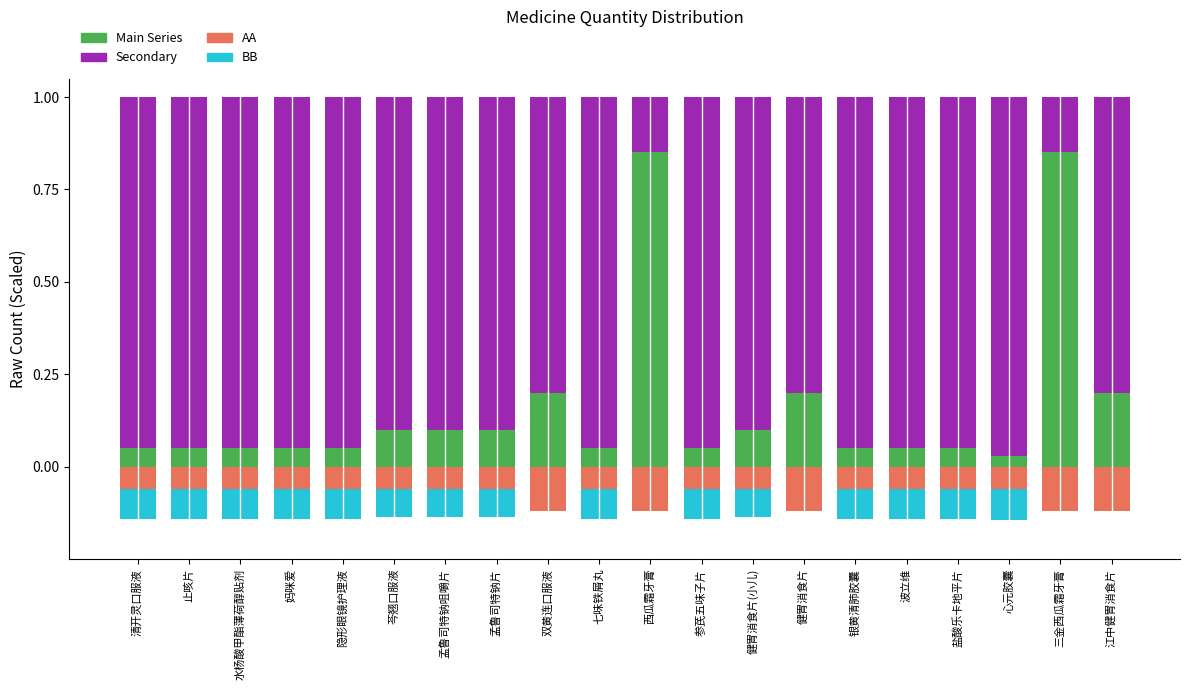

Reading left to right, list all the values displayed in this chart.

BB: -0.1	-0.1	-0.1	-0.1	-0.1	-0.1	-0.1	-0.1	-0.1	-0.1	-0.0	-0.1	-0.1	-0.1	-0.1	-0.1	-0.1	-0.1	-0.0	-0.1
col_2_main: 0.1	0.1	0.1	0.1	0.1	0.1	0.1	0.1	0.2	0.1	0.8	0.1	0.1	0.2	0.1	0.1	0.1	0.0	0.8	0.2
col_2_secondary: 0.9	0.9	0.9	0.9	0.9	0.9	0.9	0.9	0.8	0.9	0.2	0.9	0.9	0.8	0.9	0.9	0.9	1.0	0.2	0.8
AA: -0.1	-0.1	-0.1	-0.1	-0.1	-0.1	-0.1	-0.1	-0.1	-0.1	-0.1	-0.1	-0.1	-0.1	-0.1	-0.1	-0.1	-0.1	-0.1	-0.1